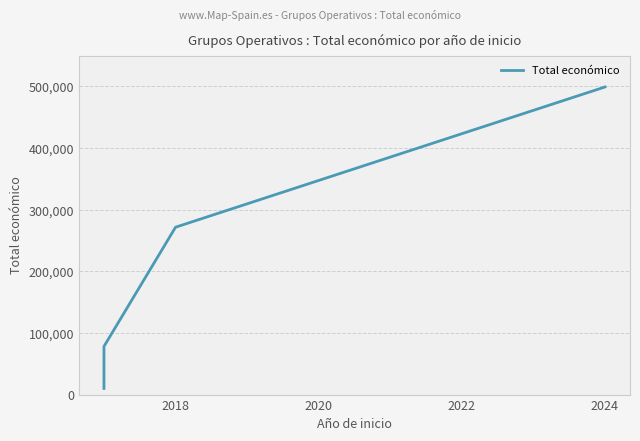

Is it true that the value at 2018 is 116016?

False